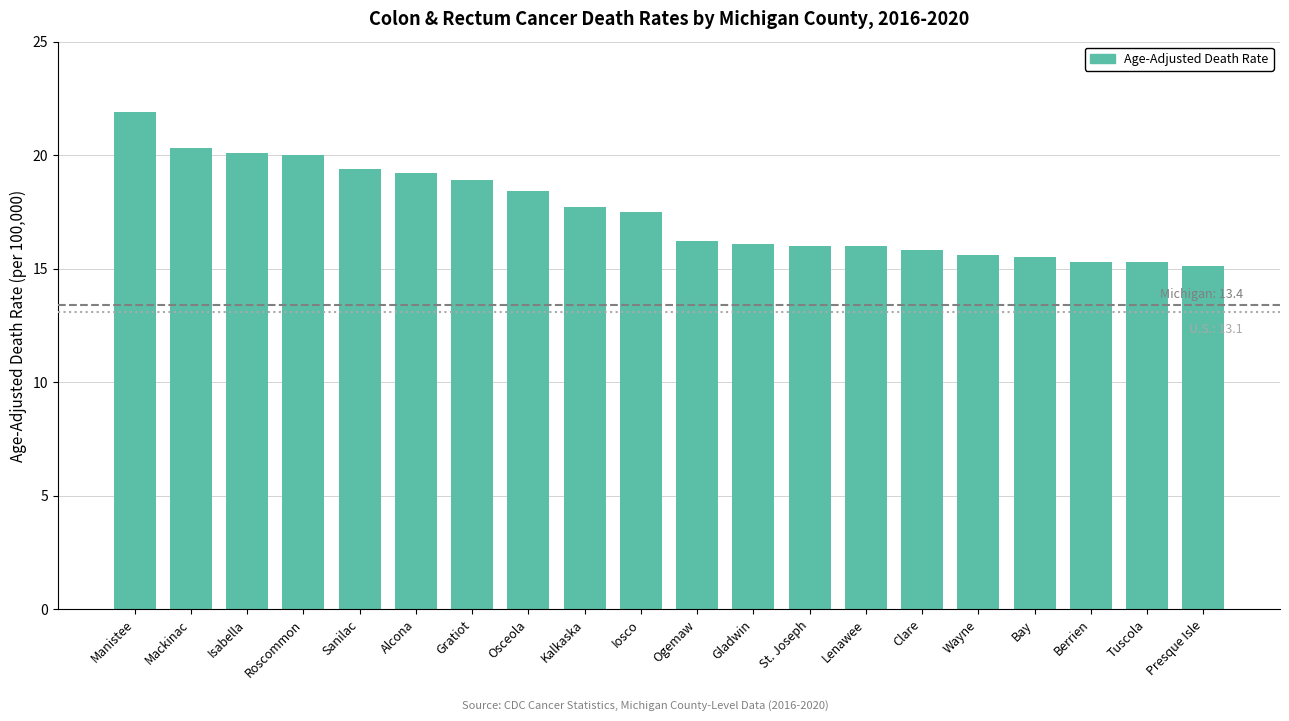

What is the label of the 16th bar from the left?

Wayne